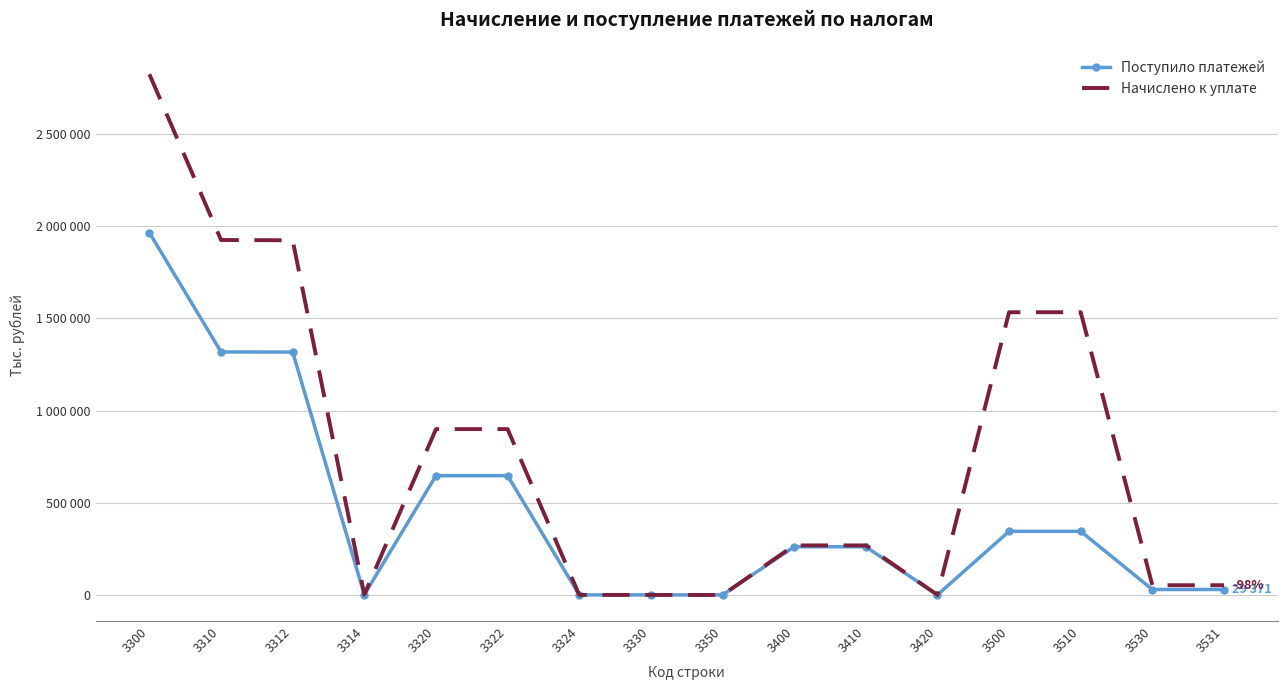

What are all the series names shown in the legend?

Поступило платежей, Начислено к уплате